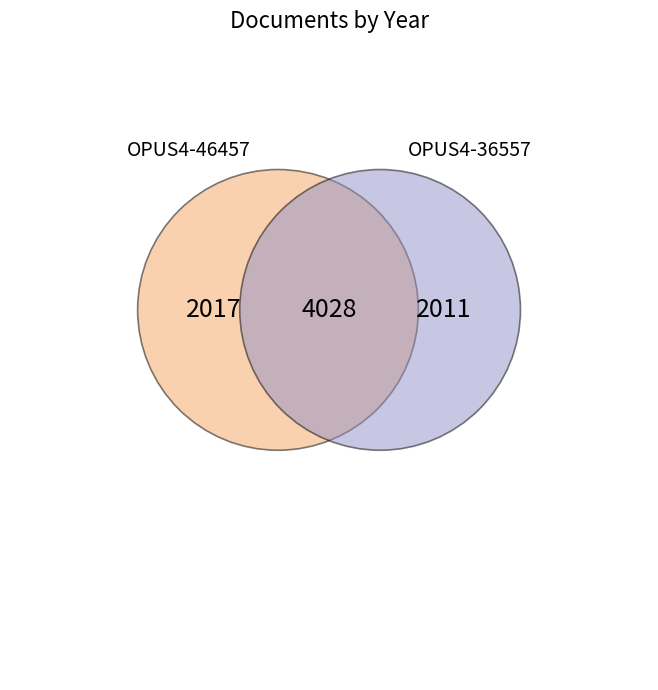

What is the smallest slice in the pie chart?

OPUS4-36557